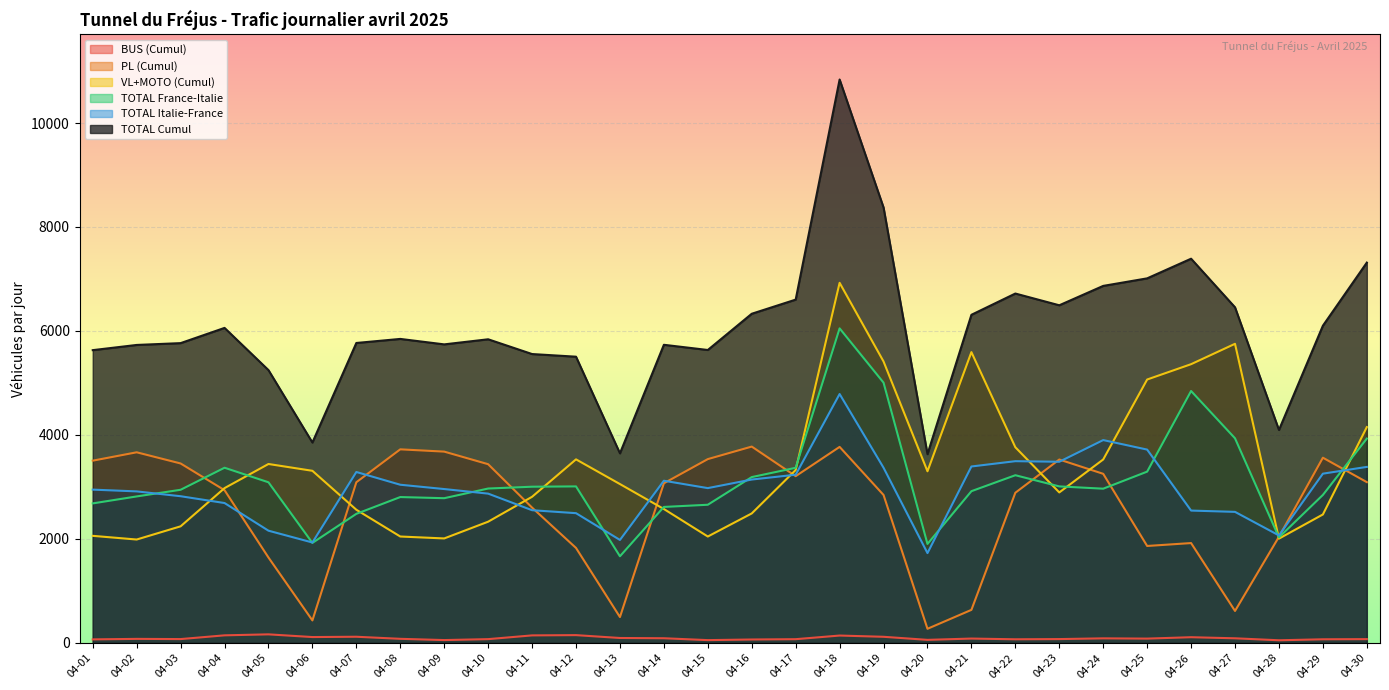

Reading left to right, extract all data points from this chart.

BUS (Cumul): 04-01=67	04-02=77	04-03=73	04-04=145	04-05=164	04-06=112	04-07=118	04-08=78	04-09=54	04-10=72	04-11=144	04-12=149	04-13=94	04-14=89	04-15=53	04-16=65	04-17=71	04-18=141	04-19=117	04-20=58	04-21=83	04-22=69	04-23=73	04-24=87	04-25=82	04-26=109	04-27=88	04-28=50	04-29=69	04-30=72
PL (Cumul): 04-01=3505	04-02=3666	04-03=3451	04-04=2937	04-05=1642	04-06=432	04-07=3090	04-08=3723	04-09=3679	04-10=3437	04-11=2602	04-12=1826	04-13=497	04-14=3070	04-15=3535	04-16=3776	04-17=3207	04-18=3770	04-19=2845	04-20=271	04-21=635	04-22=2888	04-23=3527	04-24=3252	04-25=1864	04-26=1920	04-27=614	04-28=2041	04-29=3562	04-30=3092
VL+MOTO (Cumul): 04-01=2059	04-02=1988	04-03=2242	04-04=2977	04-05=3441	04-06=3310	04-07=2561	04-08=2046	04-09=2009	04-10=2331	04-11=2810	04-12=3530	04-13=3055	04-14=2575	04-15=2046	04-16=2490	04-17=3325	04-18=6926	04-19=5413	04-20=3301	04-21=5593	04-22=3763	04-23=2894	04-24=3528	04-25=5066	04-26=5361	04-27=5753	04-28=2005	04-29=2470	04-30=4151
TOTAL France-Italie: 04-01=2683	04-02=2817	04-03=2945	04-04=3369	04-05=3089	04-06=1923	04-07=2482	04-08=2805	04-09=2783	04-10=2969	04-11=3004	04-12=3010	04-13=1666	04-14=2615	04-15=2657	04-16=3189	04-17=3368	04-18=6050	04-19=5006	04-20=1903	04-21=2918	04-22=3225	04-23=3010	04-24=2966	04-25=3294	04-26=4845	04-27=3935	04-28=2029	04-29=2846	04-30=3930
TOTAL Italie-France: 04-01=2948	04-02=2914	04-03=2821	04-04=2690	04-05=2158	04-06=1931	04-07=3287	04-08=3042	04-09=2959	04-10=2871	04-11=2552	04-12=2495	04-13=1980	04-14=3119	04-15=2977	04-16=3142	04-17=3235	04-18=4787	04-19=3369	04-20=1727	04-21=3393	04-22=3495	04-23=3484	04-24=3901	04-25=3718	04-26=2545	04-27=2520	04-28=2067	04-29=3255	04-30=3385
TOTAL Cumul: 04-01=5631	04-02=5731	04-03=5766	04-04=6059	04-05=5247	04-06=3854	04-07=5769	04-08=5847	04-09=5742	04-10=5840	04-11=5556	04-12=5505	04-13=3646	04-14=5734	04-15=5634	04-16=6331	04-17=6603	04-18=10837	04-19=8375	04-20=3630	04-21=6311	04-22=6720	04-23=6494	04-24=6867	04-25=7012	04-26=7390	04-27=6455	04-28=4096	04-29=6101	04-30=7315